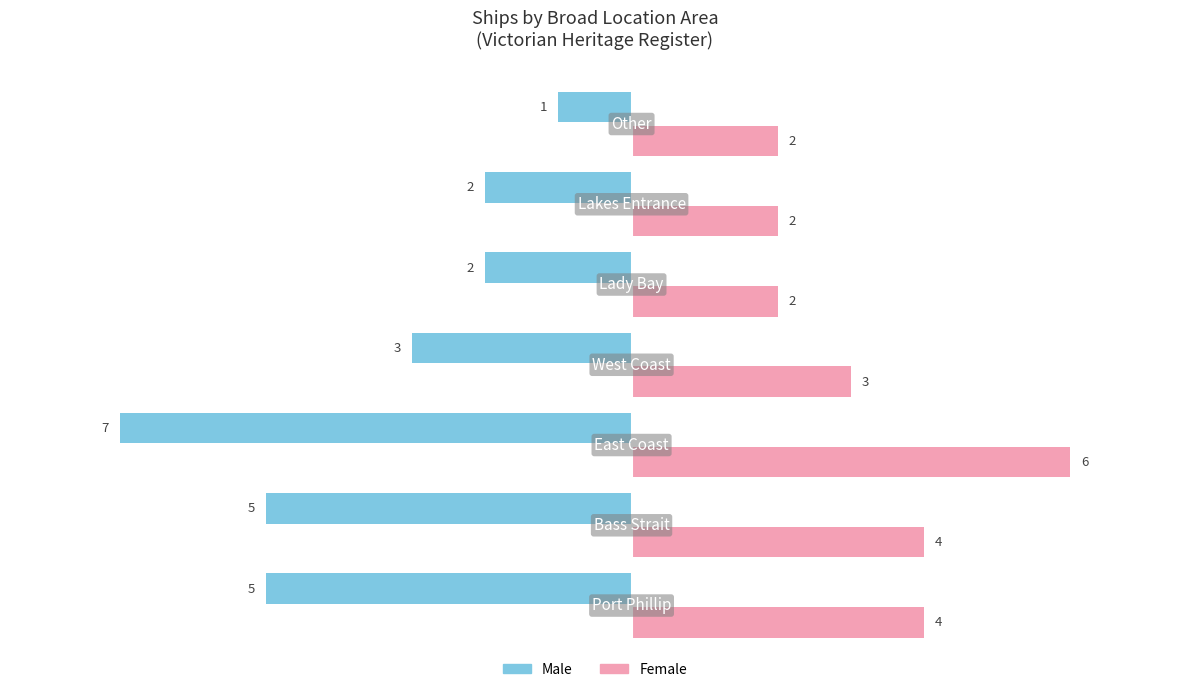

List the series in order of their overall mean, highest first.

Female, Male